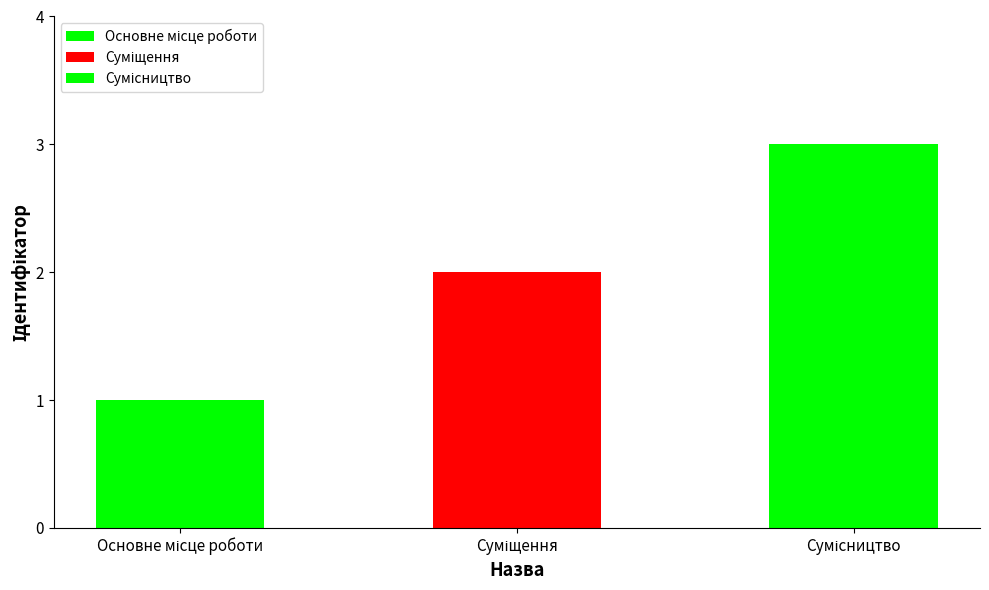

What is the label of the 3rd bar from the right?

Основне місце роботи